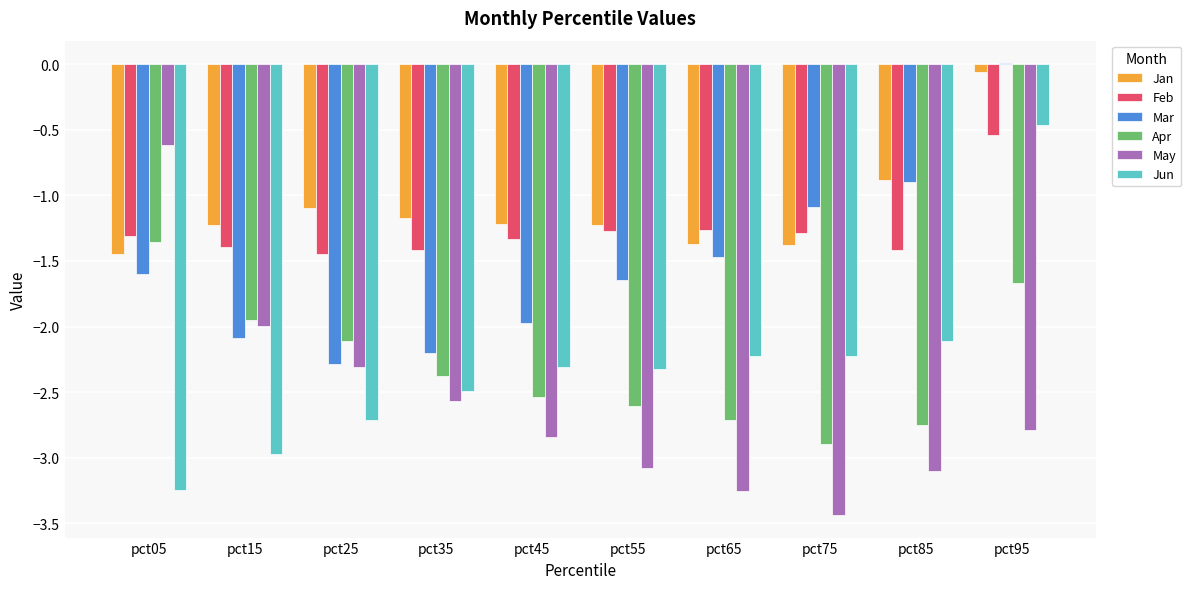

How many values in the Apr series exceed -2?

3